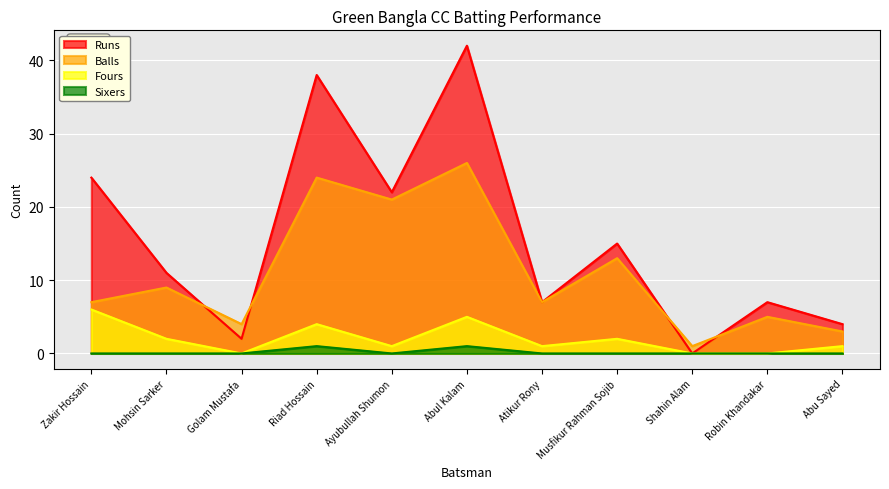

What is the sum of all Balls values?

120